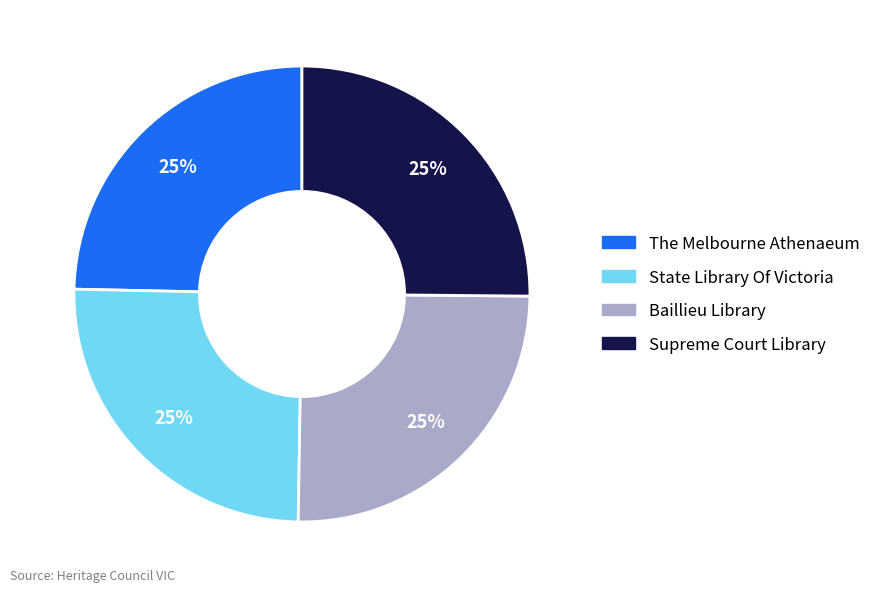

Does any single category account for the majority?

No